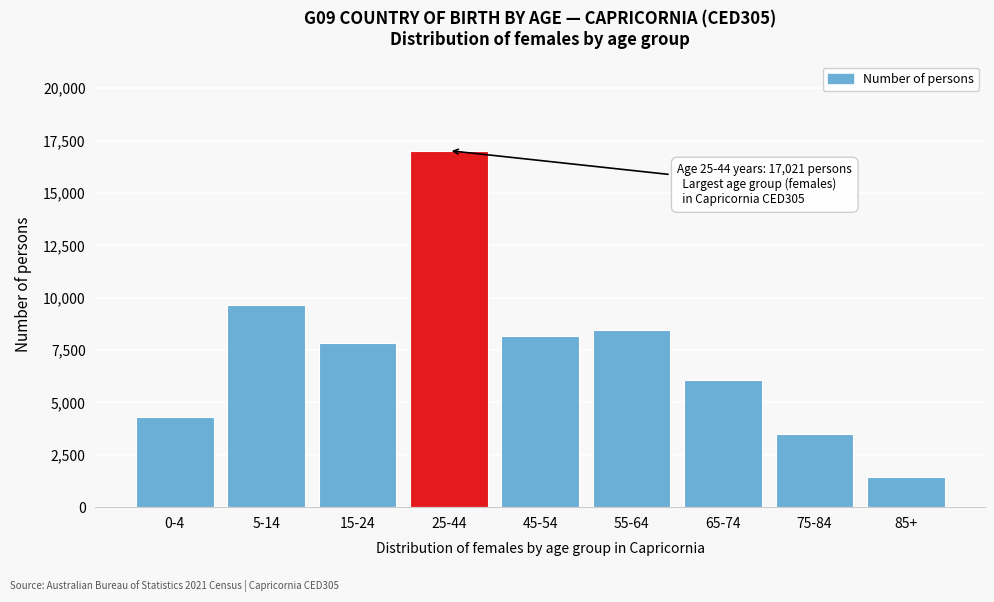

Reading left to right, what are all the values shown in this chart?

0-4=4328	5-14=9635	15-24=7861	25-44=17021	45-54=8184	55-64=8460	65-74=6053	75-84=3481	85+=1442